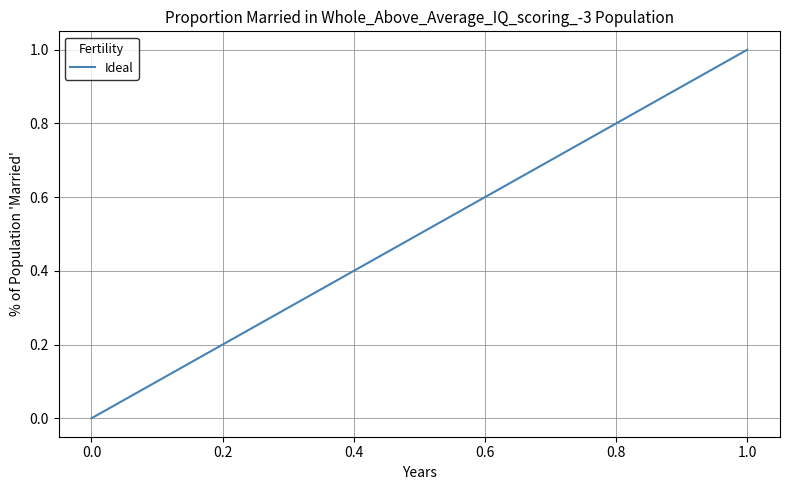

What is the greatest value displayed?

1